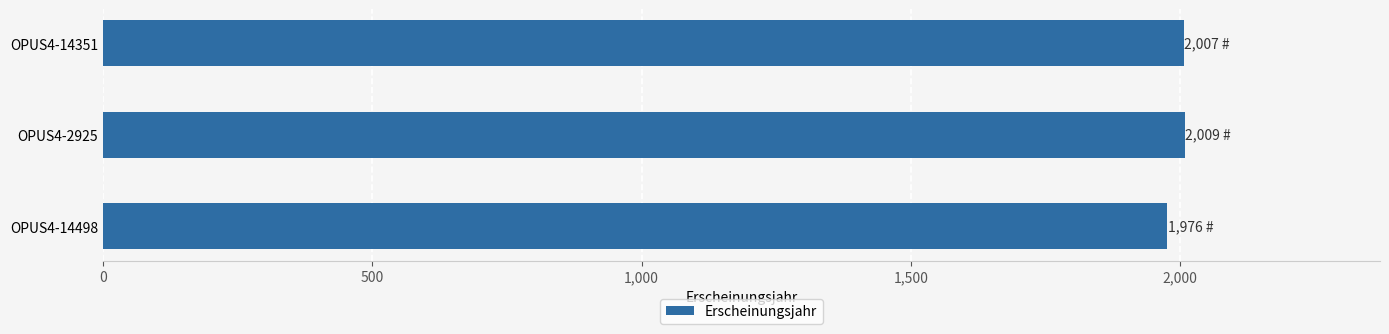

What is the sum of the values at OPUS4-2925 and OPUS4-14351?

4016